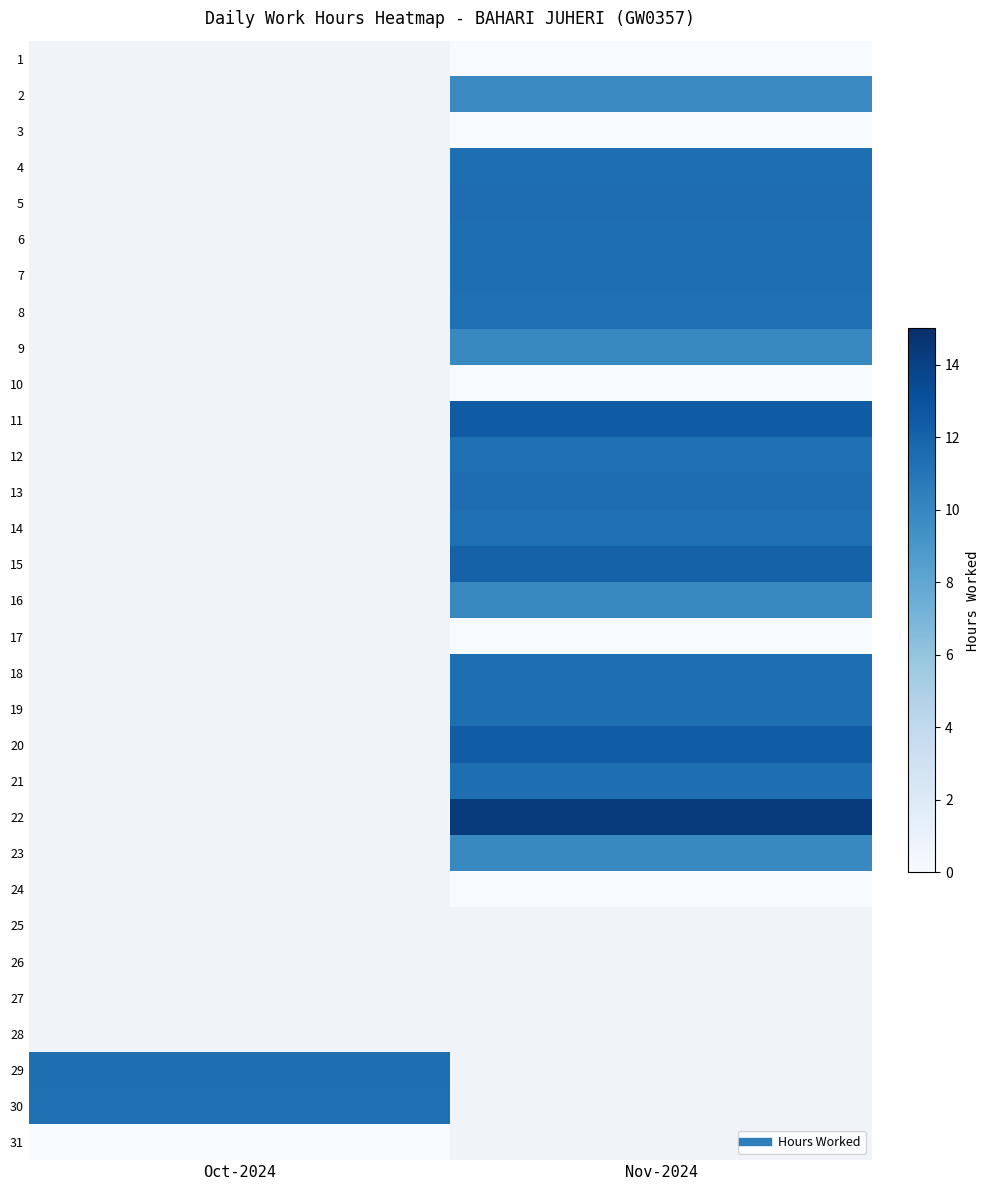

Where does the 16 series first go above 9?

Nov-2024